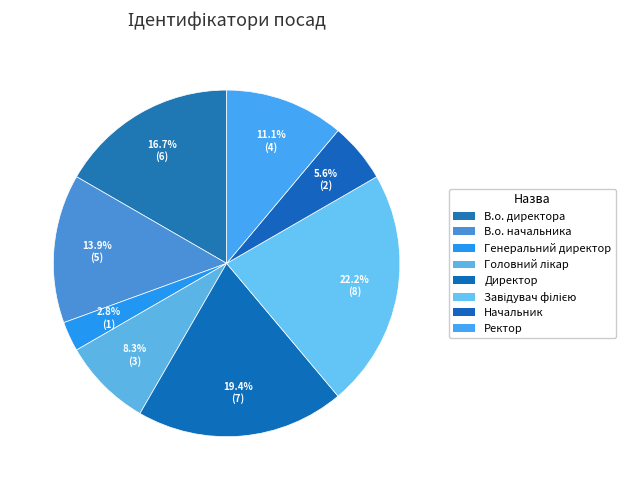

Is there any slice that represents more than half of the pie?

No